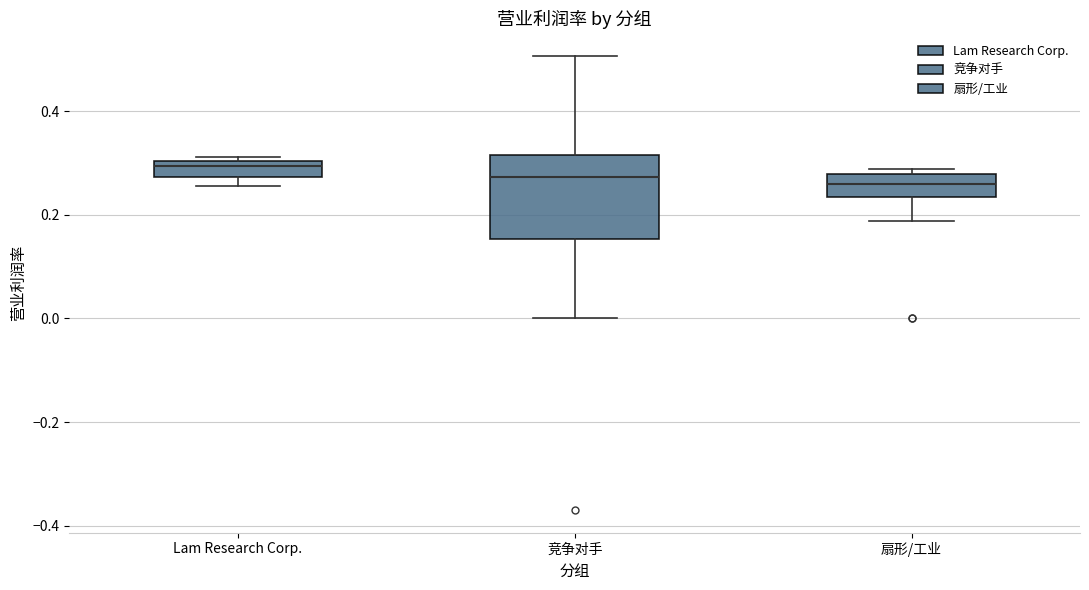

Reading left to right, transcribe this box plot: for each box, give where its median line is, the range the box spans, and where its two whiskers end, as read against the y-axis. The values are not printed on the chart, so give them approximately, as read against the axis.

Lam Research Corp.: median 0.30 (just below the box's upper edge), box 0.28 to 0.30, whiskers 0.26 to 0.32
竞争对手: median 0.28, box 0.16 to 0.32, whiskers 0.00 to 0.50
扇形/工业: median 0.26, box 0.24 to 0.28, whiskers 0.18 to 0.28 (just above the box's upper edge)